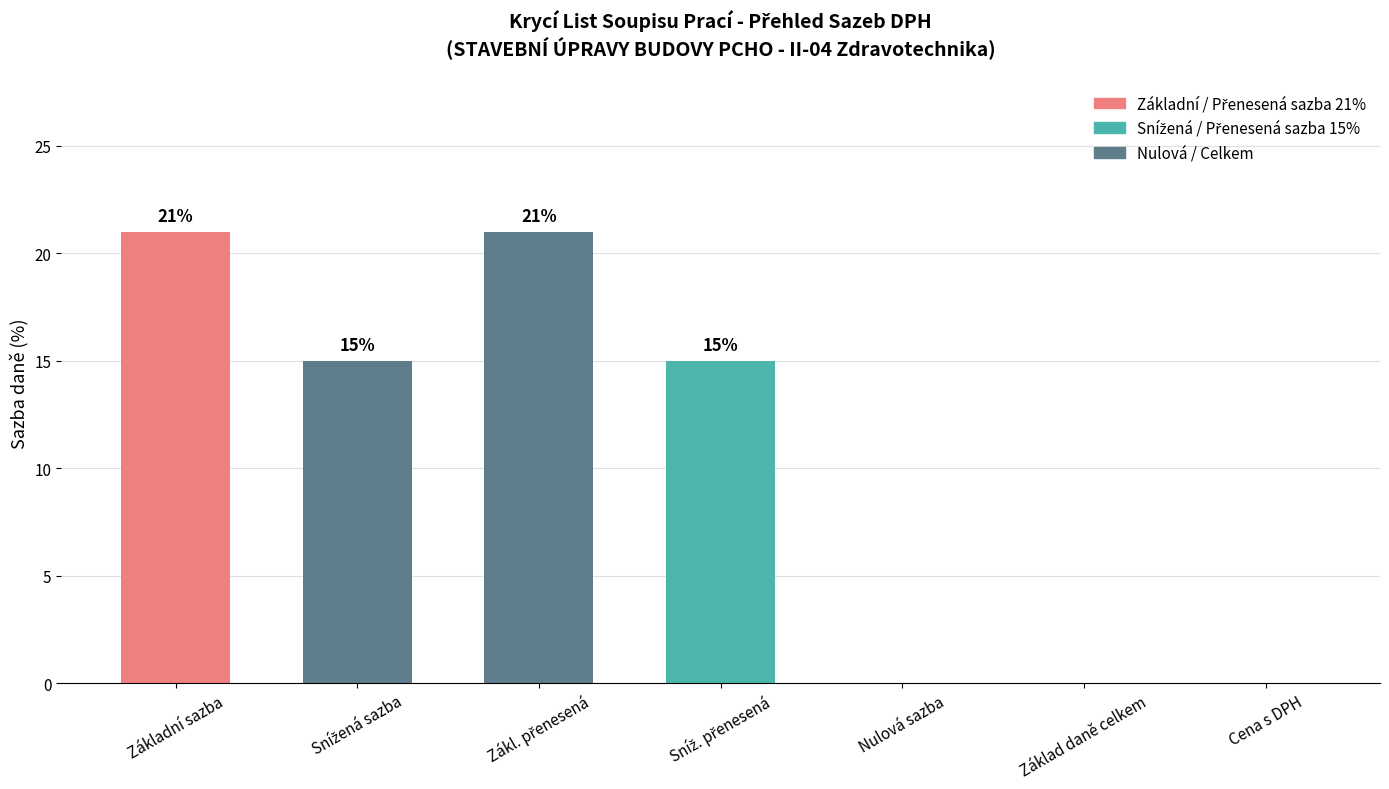

What is the greatest value displayed?

21